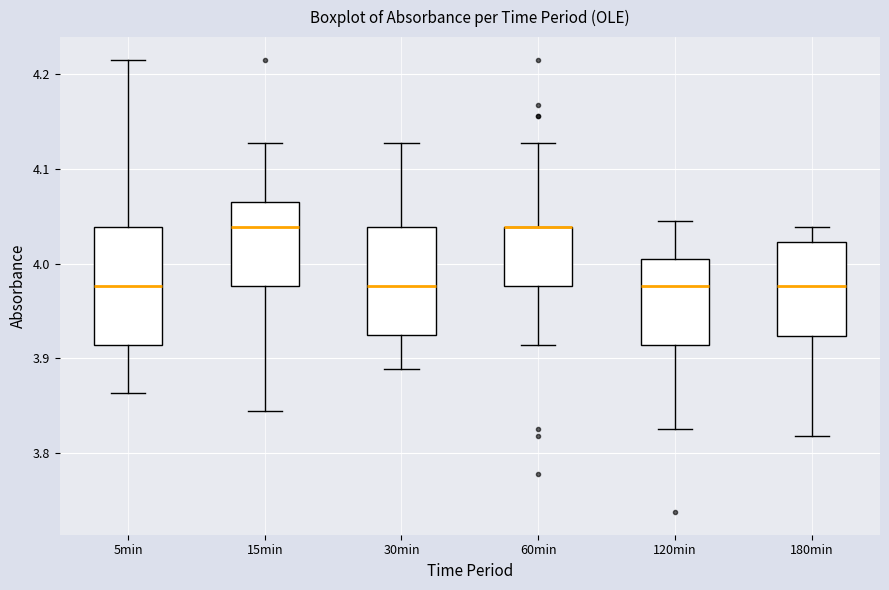

Reading left to right, read every box against the y-axis: the position of its median line, the range the box covers, and the ends of its whiskers. The values are not printed on the chart, so give them approximately, as read against the axis.

5min: median 3.98, box 3.91 to 4.04, whiskers 3.86 to 4.22
15min: median 4.04, box 3.98 to 4.07, whiskers 3.85 to 4.13
30min: median 3.98, box 3.92 to 4.04, whiskers 3.89 to 4.13
60min: median 4.04 (drawn on the box's upper edge), box 3.98 to 4.04, whiskers 3.91 to 4.13
120min: median 3.98, box 3.91 to 4.01, whiskers 3.83 to 4.05
180min: median 3.98, box 3.92 to 4.02, whiskers 3.82 to 4.04